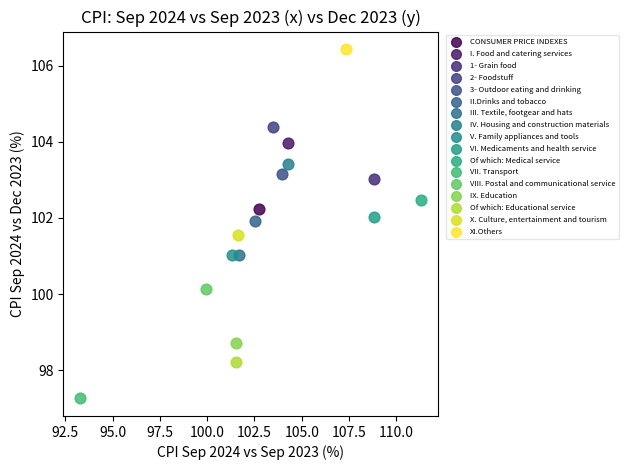

What are all the series names shown in the legend?

CONSUMER PRICE INDEXES, I. Food and catering services, 1- Grain food, 2- Foodstuff, 3- Outdoor eating and drinking, II.Drinks and tobacco, III. Textile, footgear and hats, IV. Housing and construction materials, V. Family appliances and tools, VI. Medicaments and health service, Of which: Medical service, VII. Transport, VIII. Postal and communicational service, IX. Education, Of which: Educational service, X. Culture, entertainment and tourism, XI.Others